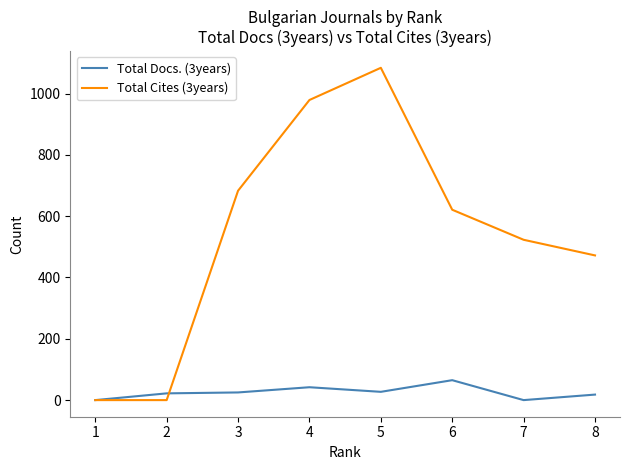

What is the greatest value displayed?

1084